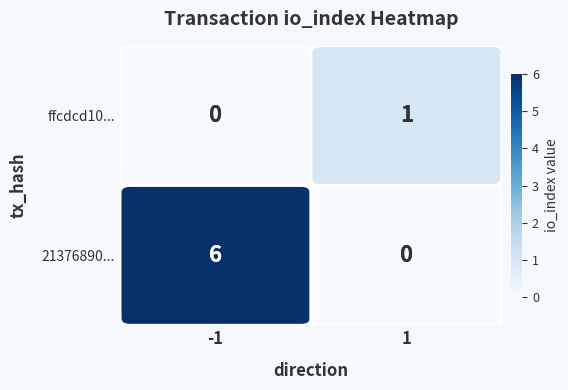

How many values in the ffcdcd10... series are below 1?

1